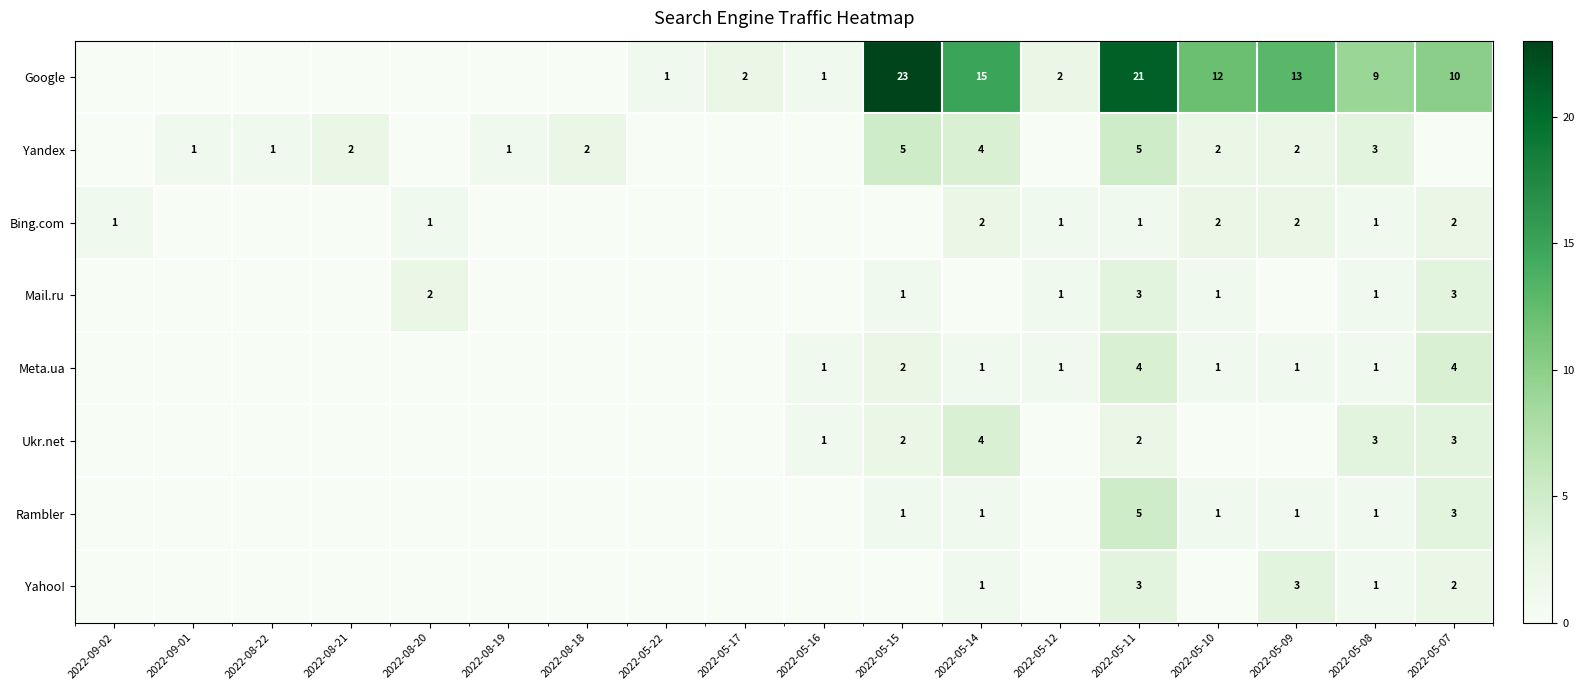

What is the spread (max minus min) of values at 2022-05-11?

20